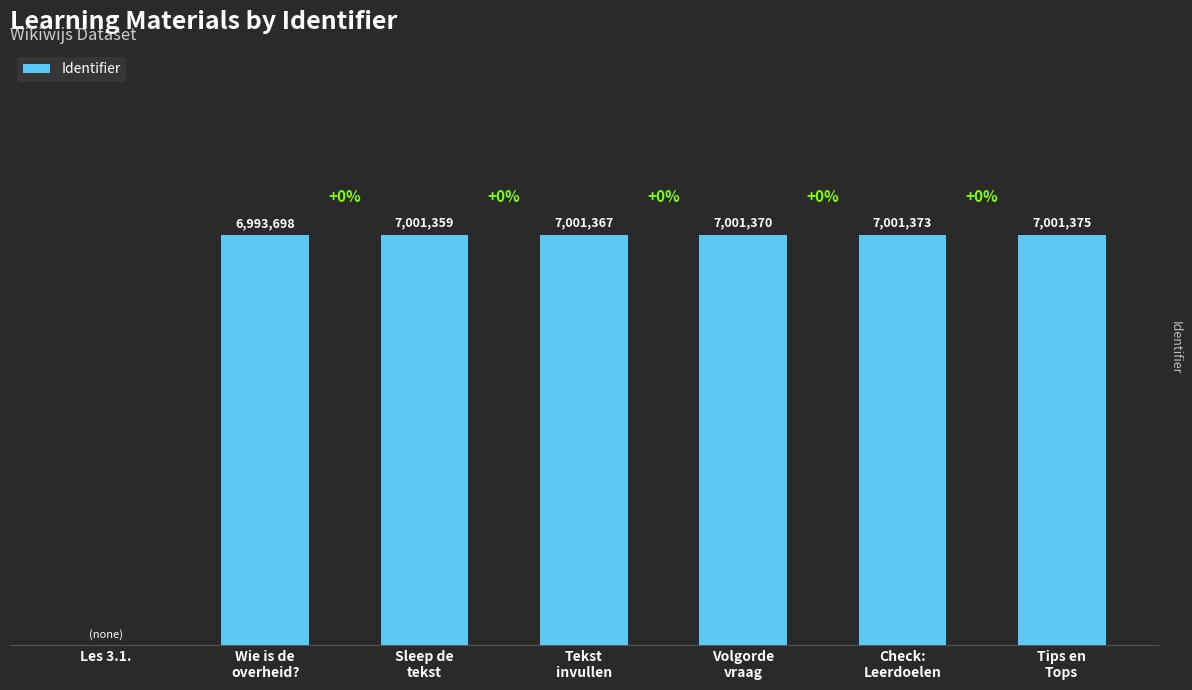

Where does the data first go above 7001367?

Volgorde
vraag